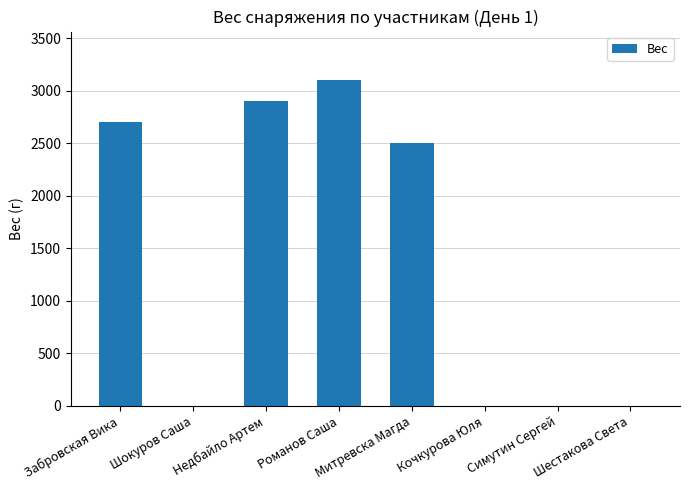

Between Кочкурова Юля and Забровская Вика, which is larger?

Забровская Вика